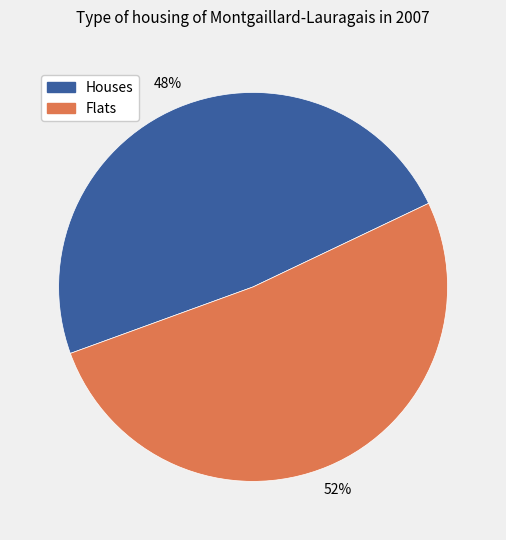

To the nearest percent, what is the average slice percentage?

50%